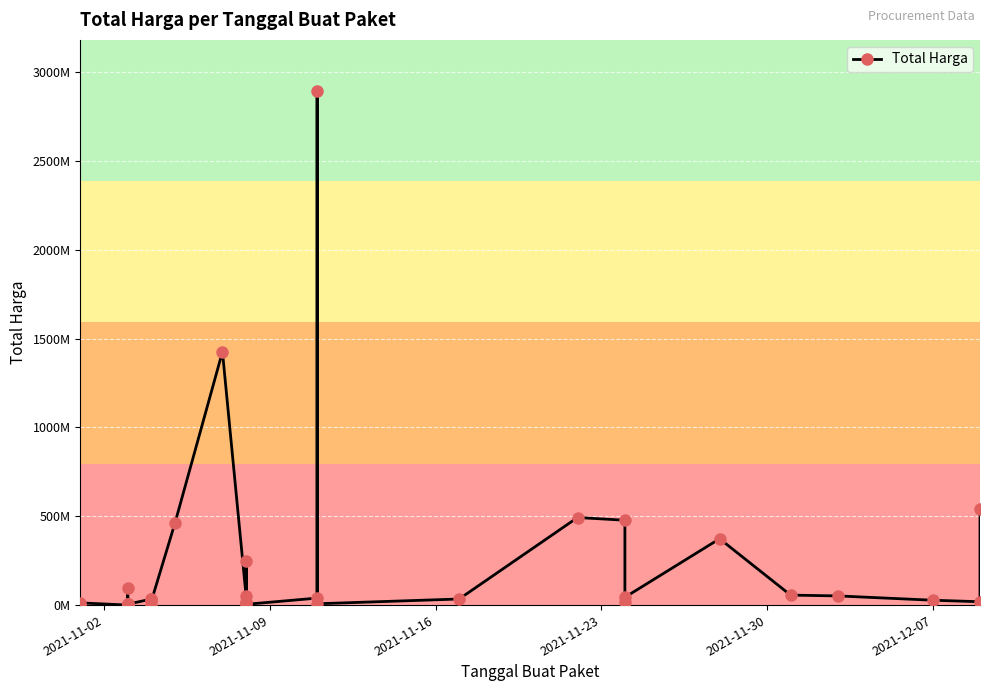

Is this an area chart (filled region under the line)?

No